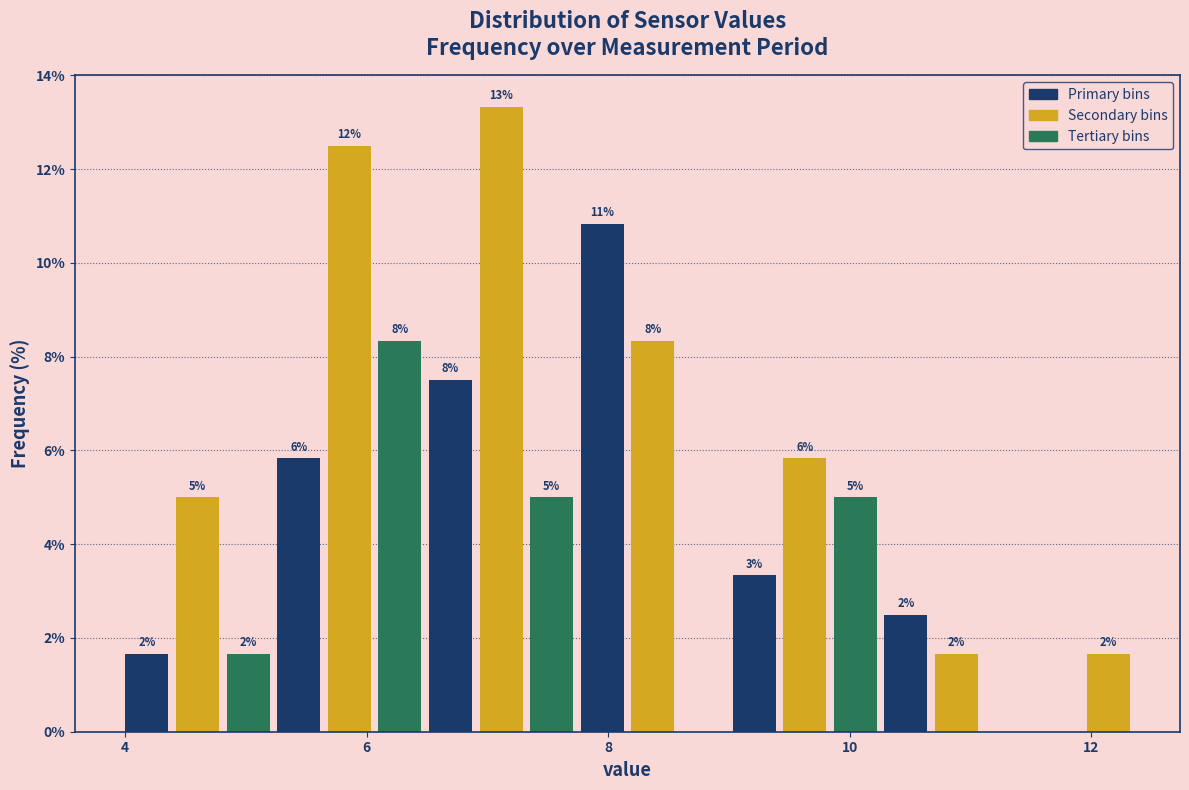

Around what value on the x-axis is the tallest bar? Give the approximate position of its centre, as read against the axis.

7.2